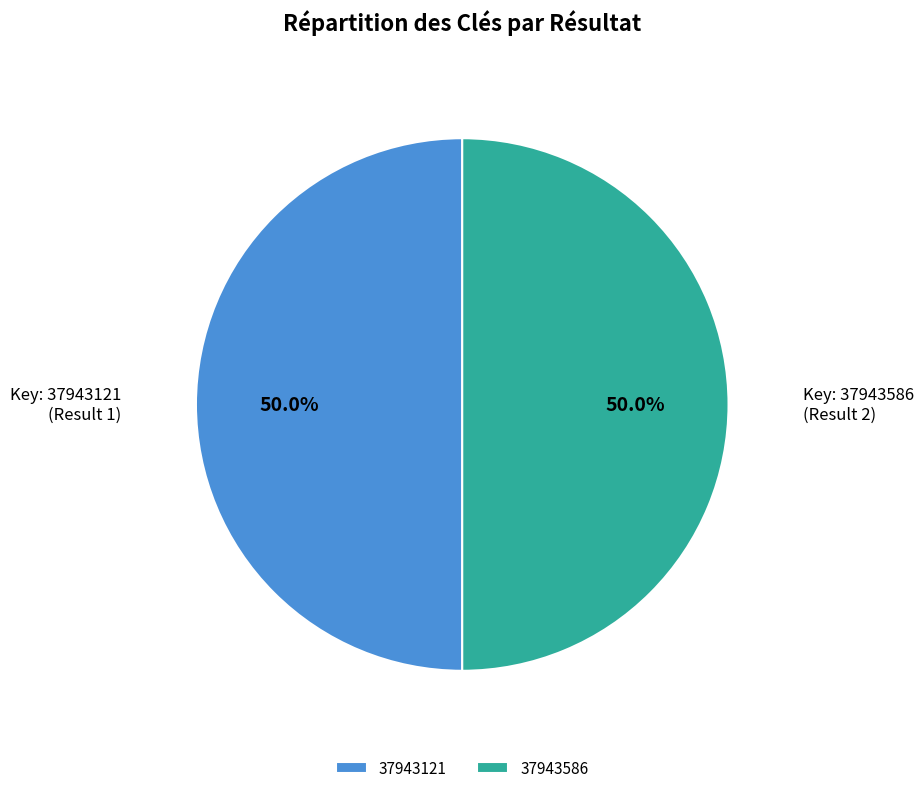

Approximately how many times larger is the value at 37943121 compared to 37943586?

1.0